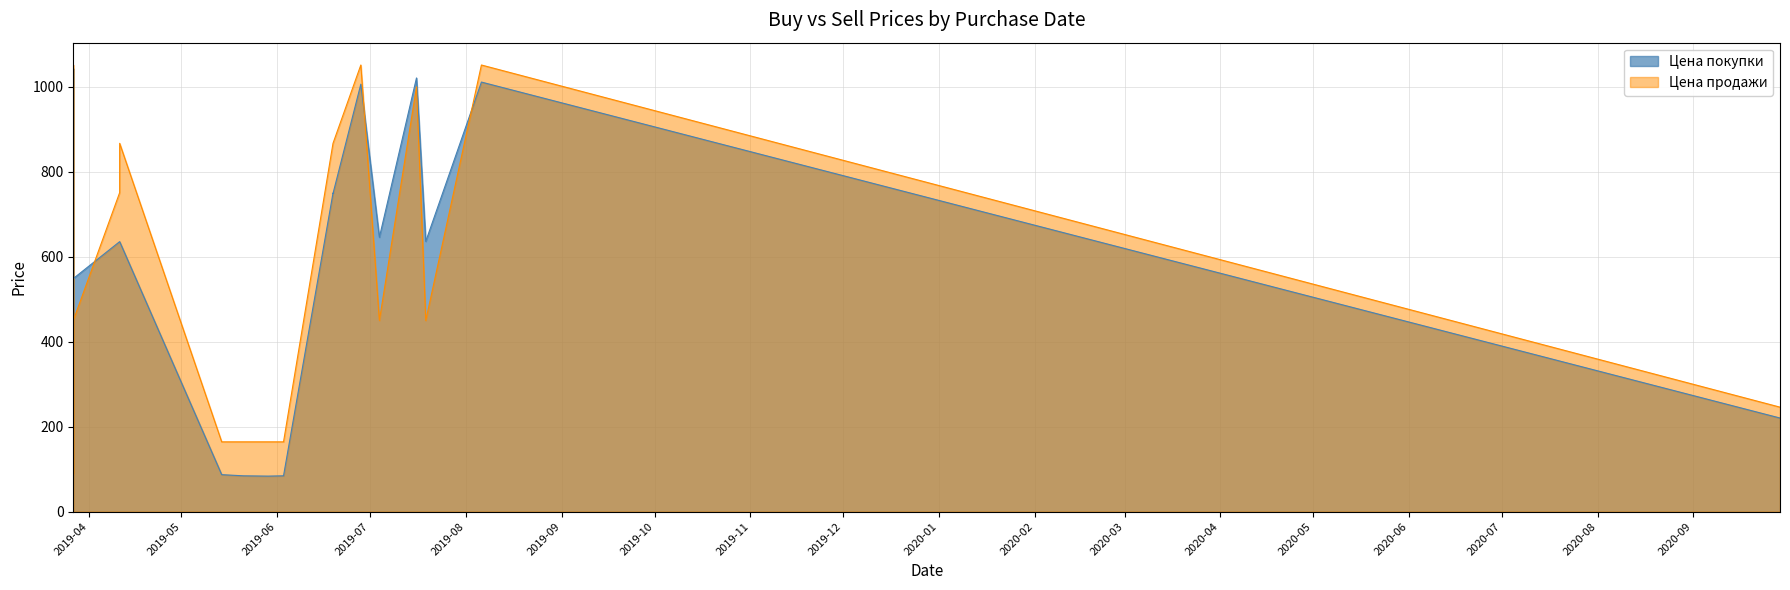

At which category does the chart reach its peak across all series?

2019-03-27